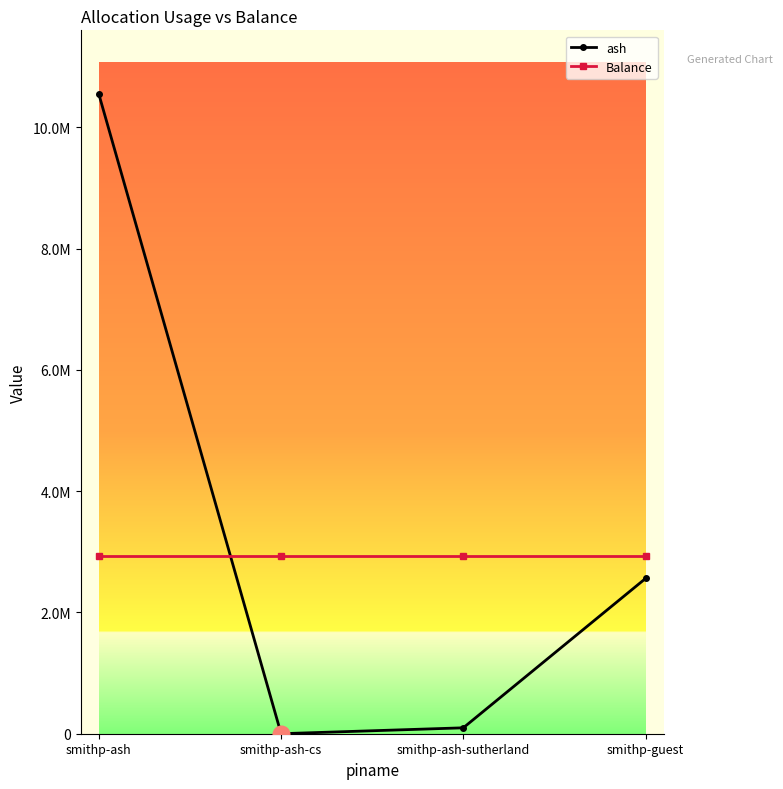

Between smithp-ash-sutherland and smithp-guest, which is larger?

smithp-guest